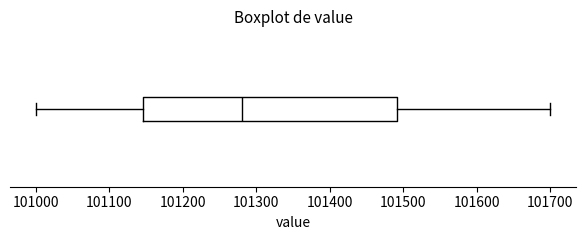

Transcribe this box plot: give where the median line is, the range the box spans, and where the two whiskers end, as read against the x-axis. The values are not printed on the chart, so give them approximately, as read against the axis.

median 101280, box 101150 to 101490, whiskers 101000 to 101700